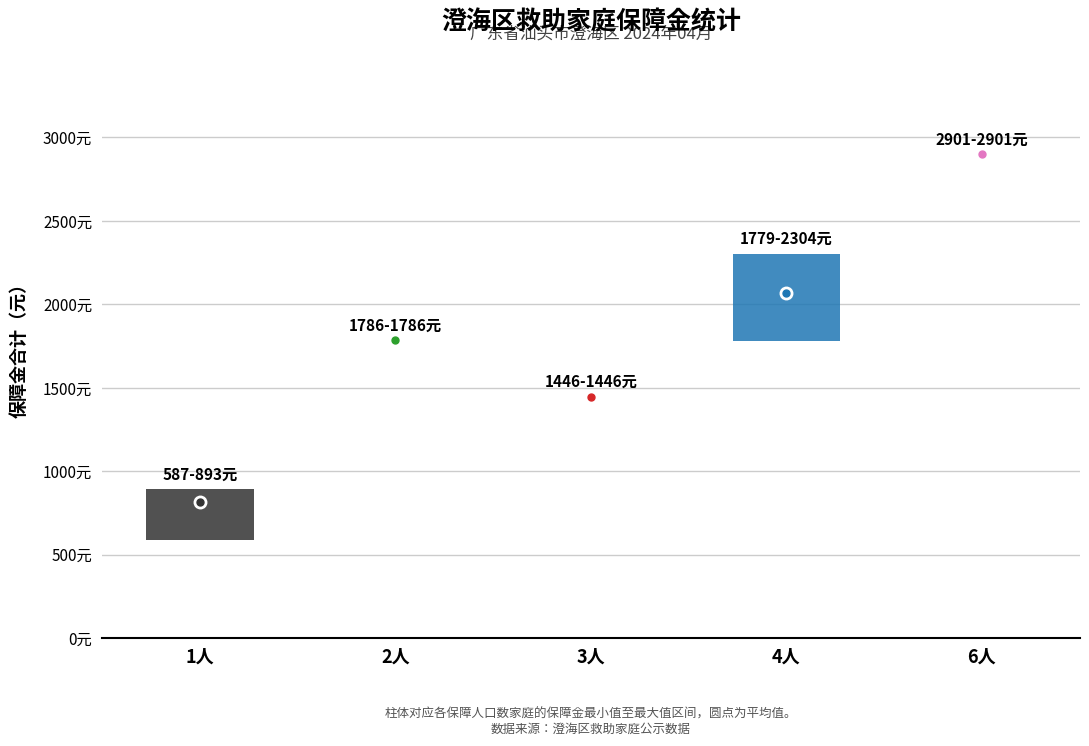

The 保障金合计(元) series shows 1000 at 黄奕楷. True or false?

False